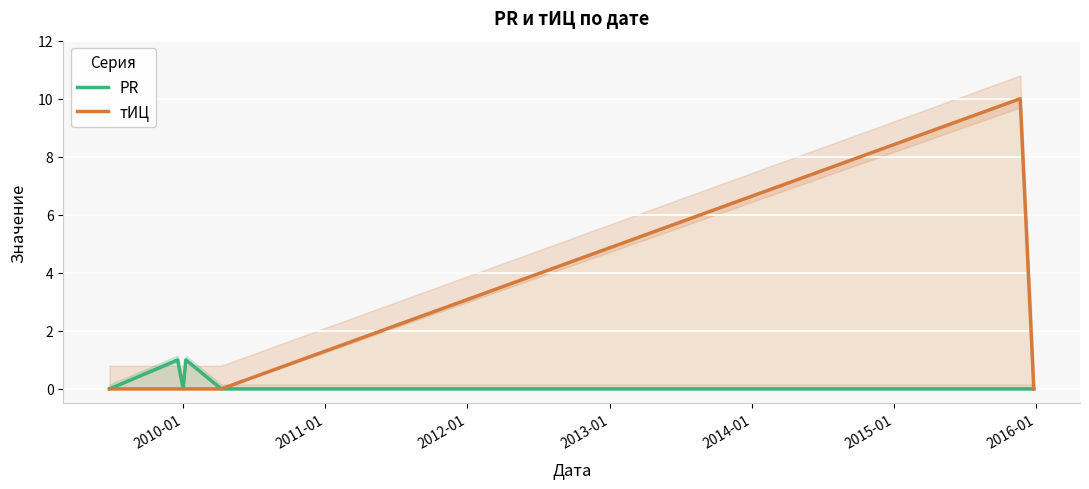

What is the highest value of the тИЦ series?

10